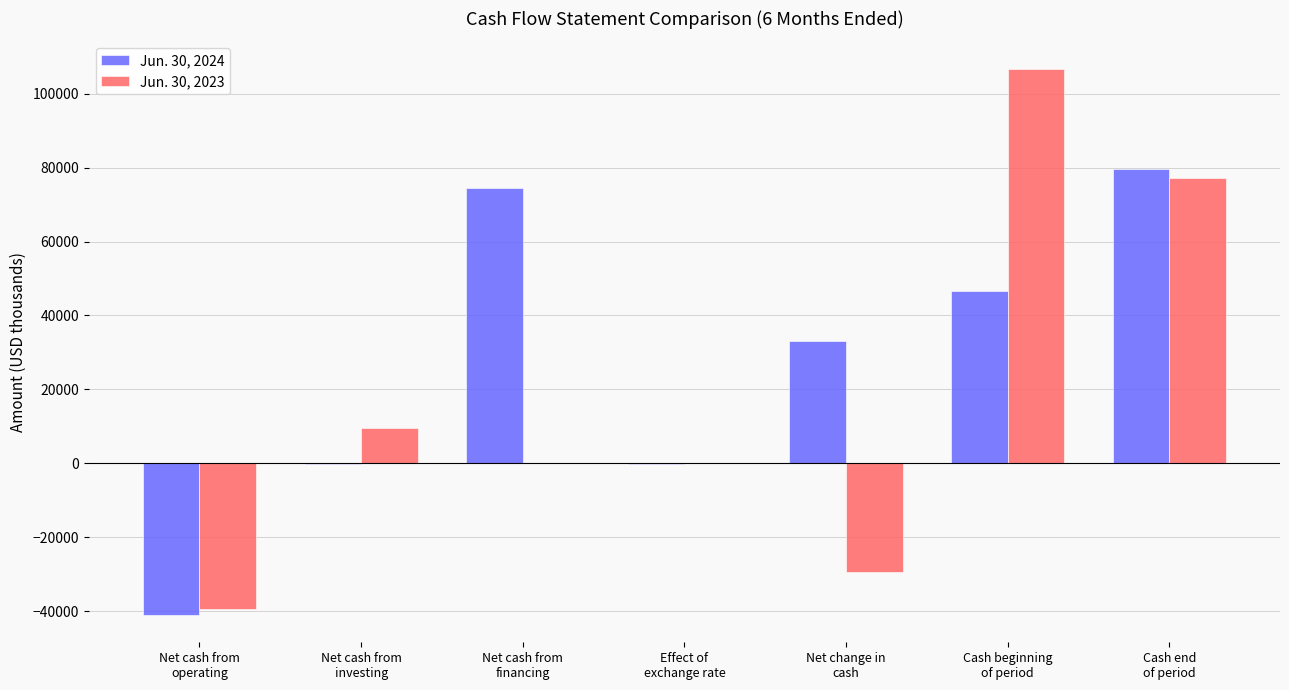

What is the average value of the Jun. 30, 2023 series?

17877